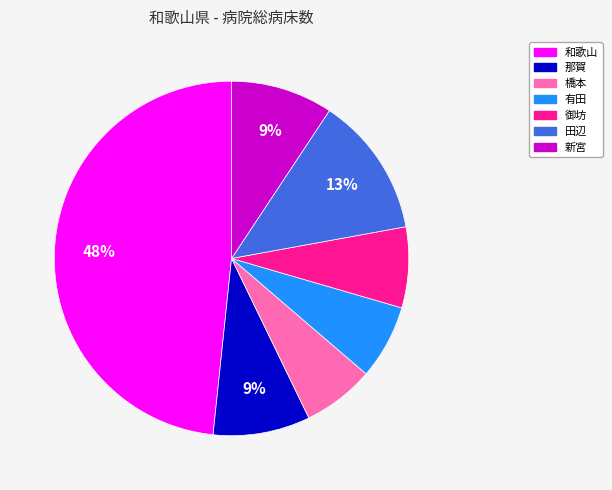

The 田辺 slice represents 1% of the pie. True or false?

False